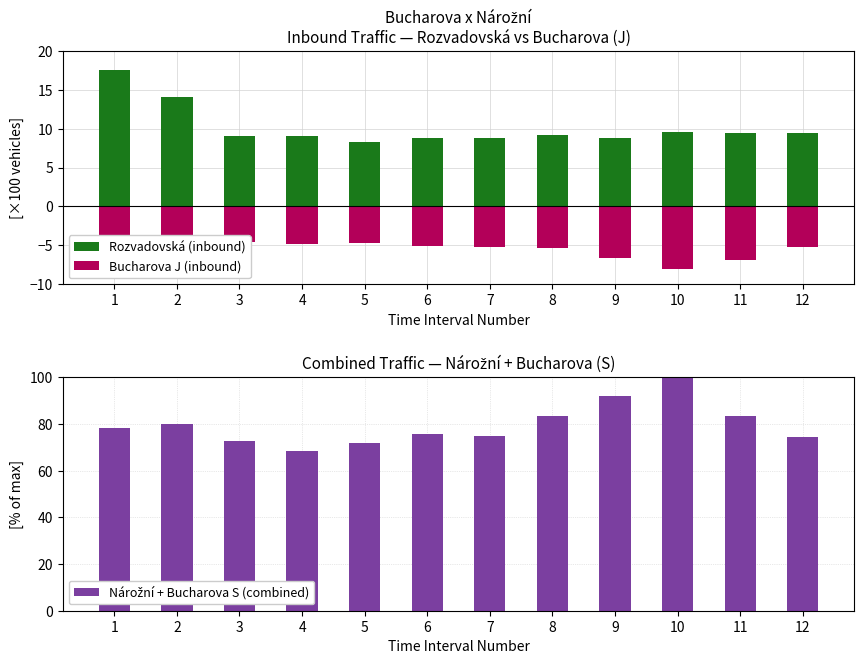

Count the number of data series in this chart.

3